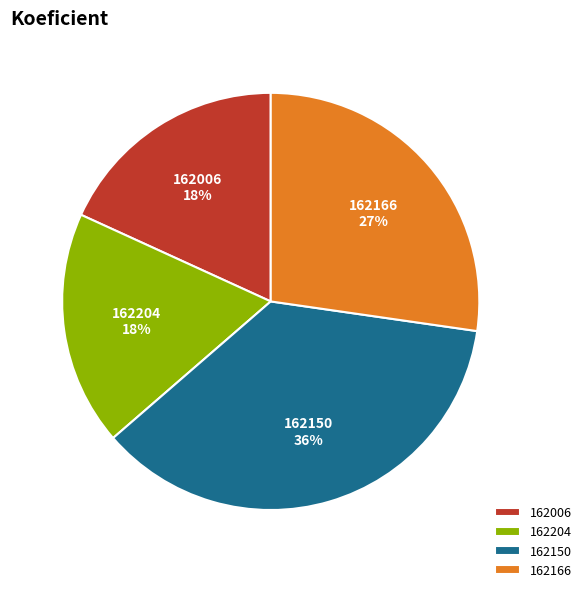

Approximately how many times larger is the value at 162006 compared to 162150?

0.5